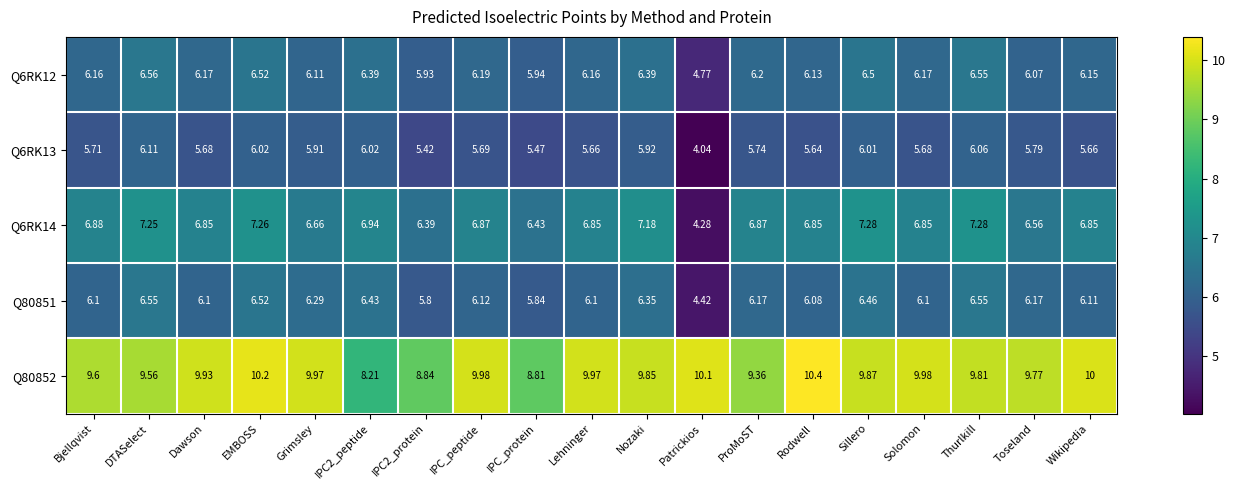

At which category is the sum across all series the highest?

EMBOSS